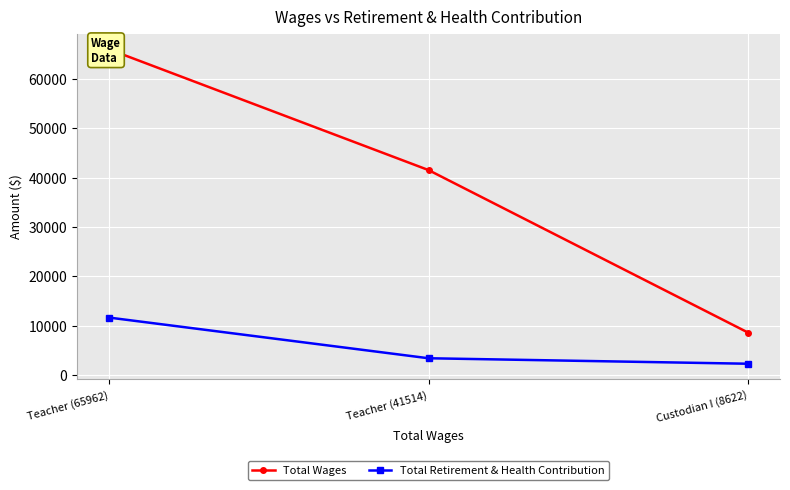

What is the difference between the maximum and minimum values in the Total Retirement & Health Contribution series?

9346